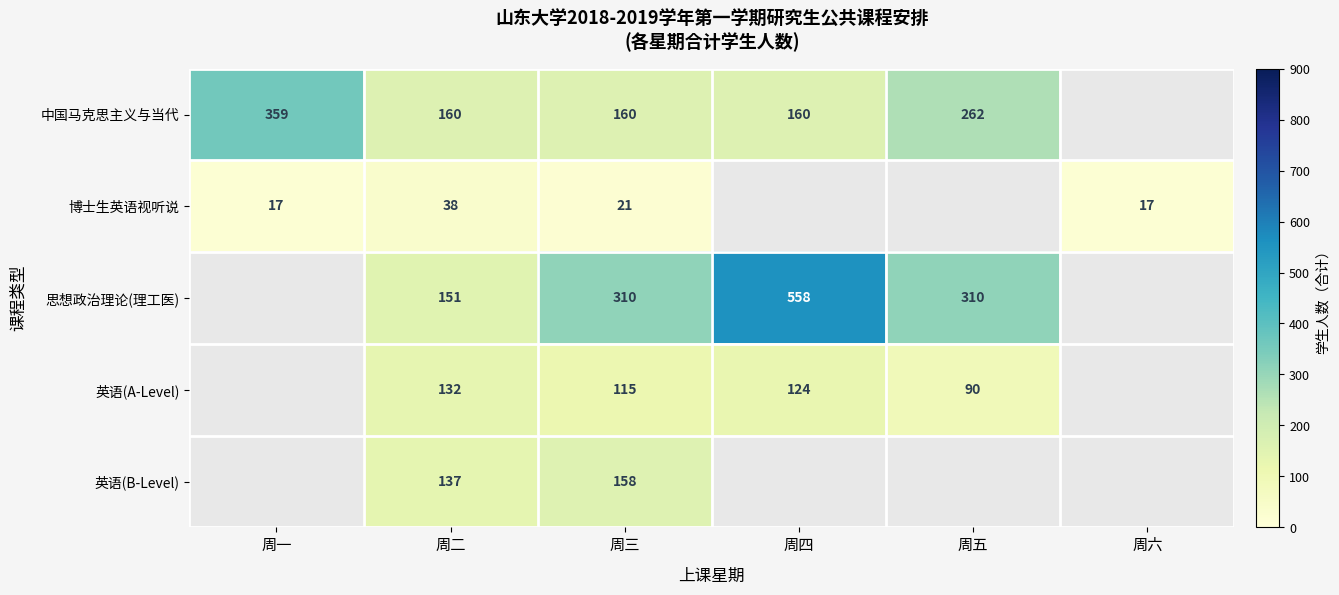

Is it true that 中国马克思主义与当代 equals 226 at 周三?

False